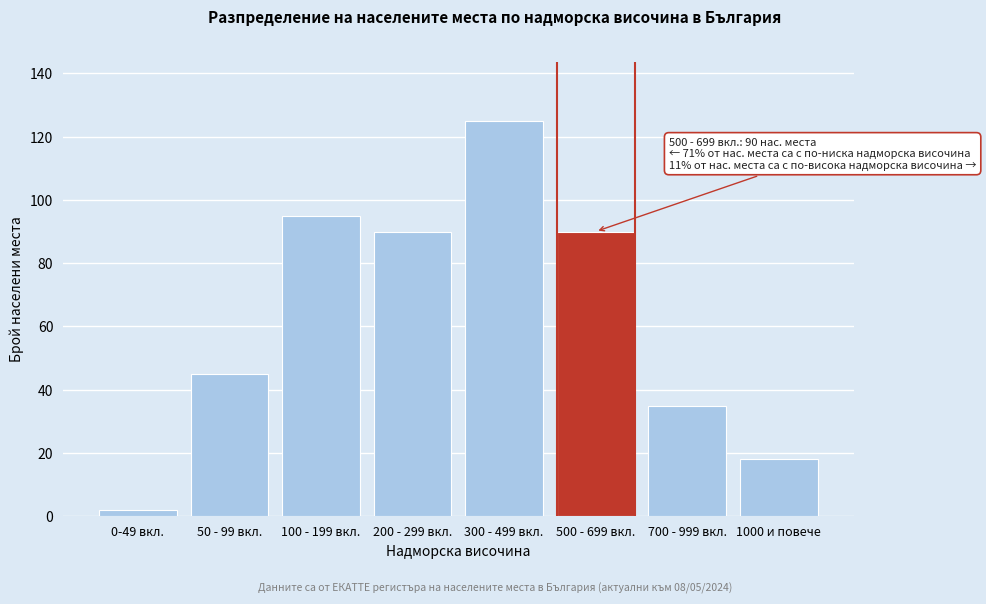

Reading right to left, transcribe all the data shown in this chart.

1000 и повече=18	700 - 999 вкл.=35	500 - 699 вкл.=90	300 - 499 вкл.=125	200 - 299 вкл.=90	100 - 199 вкл.=95	50 - 99 вкл.=45	0-49 вкл.=2